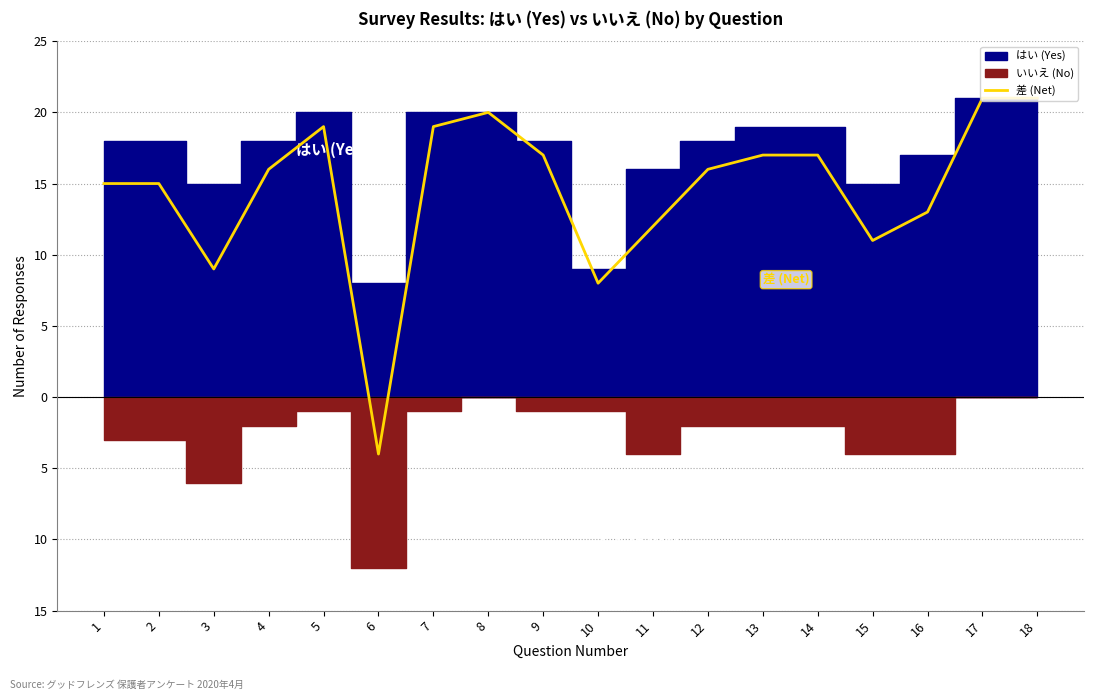

What is the greatest value displayed?

21